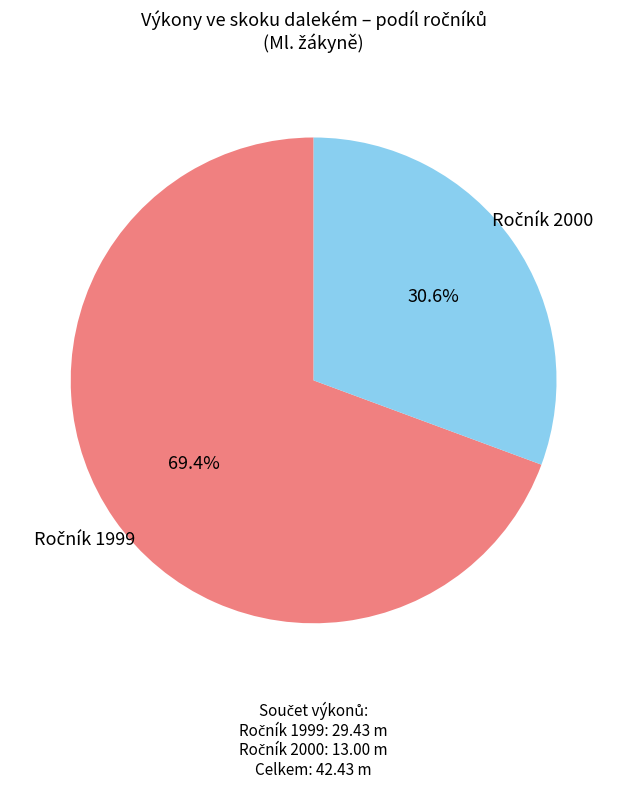

Does any single category account for the majority?

Yes